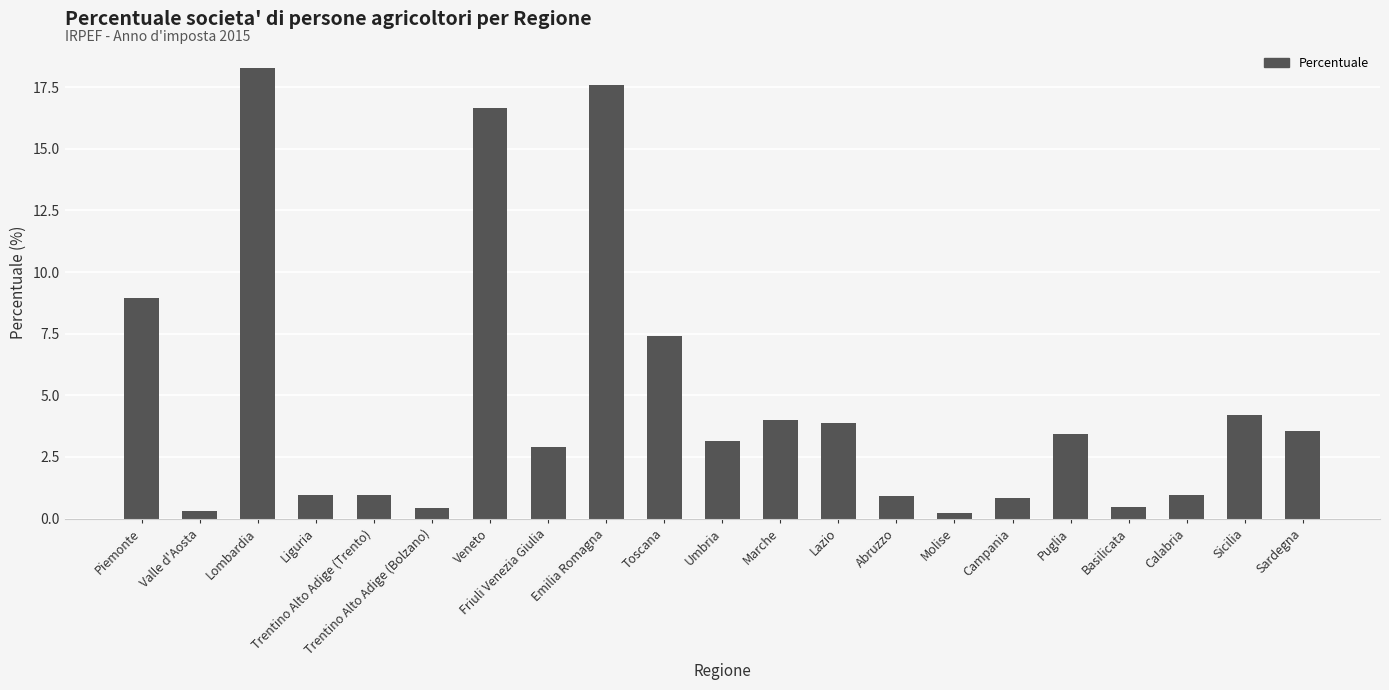

What value does the data have at Liguria?

1.0